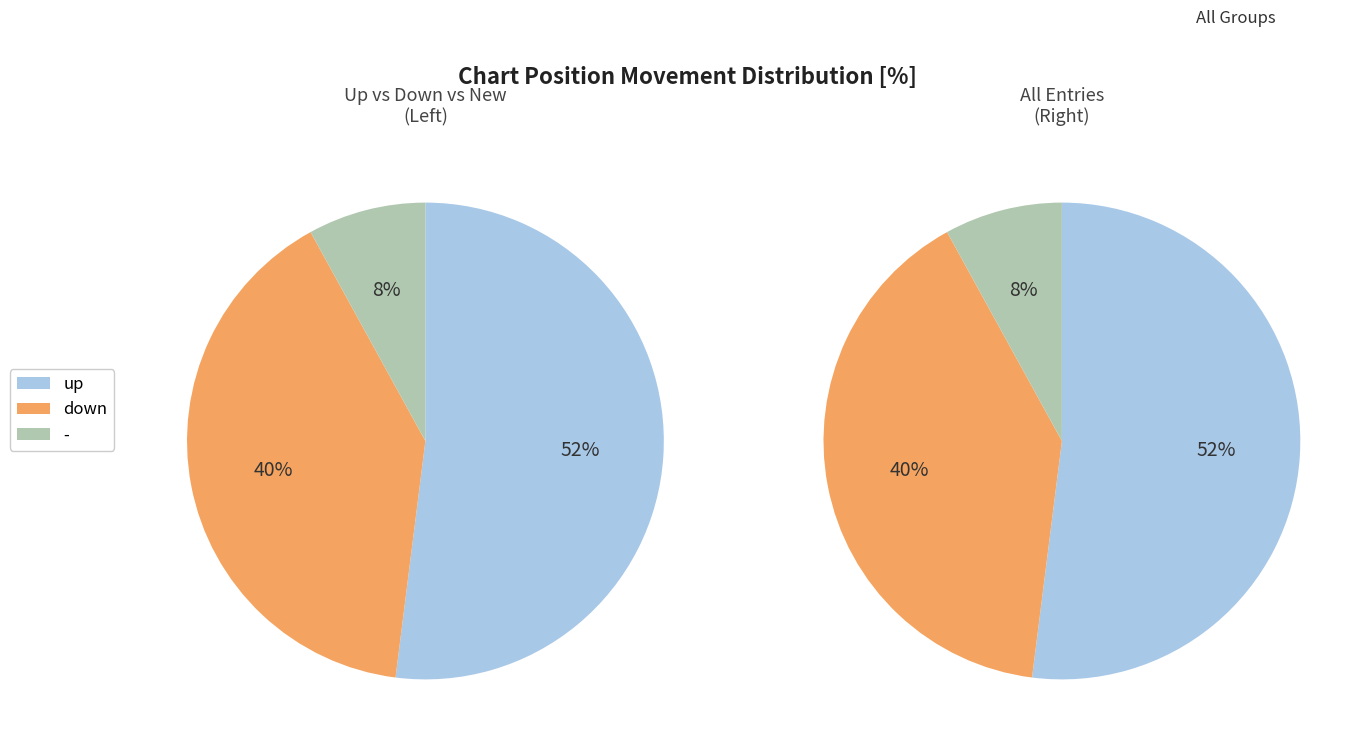

Do up and - together represent more than half of the pie?

Yes